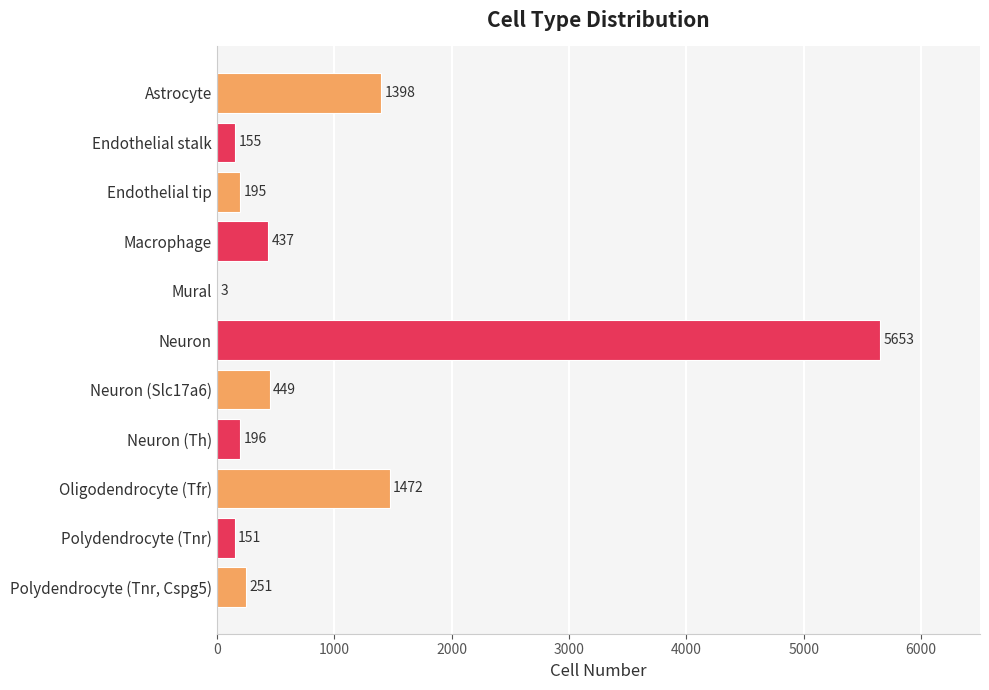

Does the chart contain stacked bars?

No